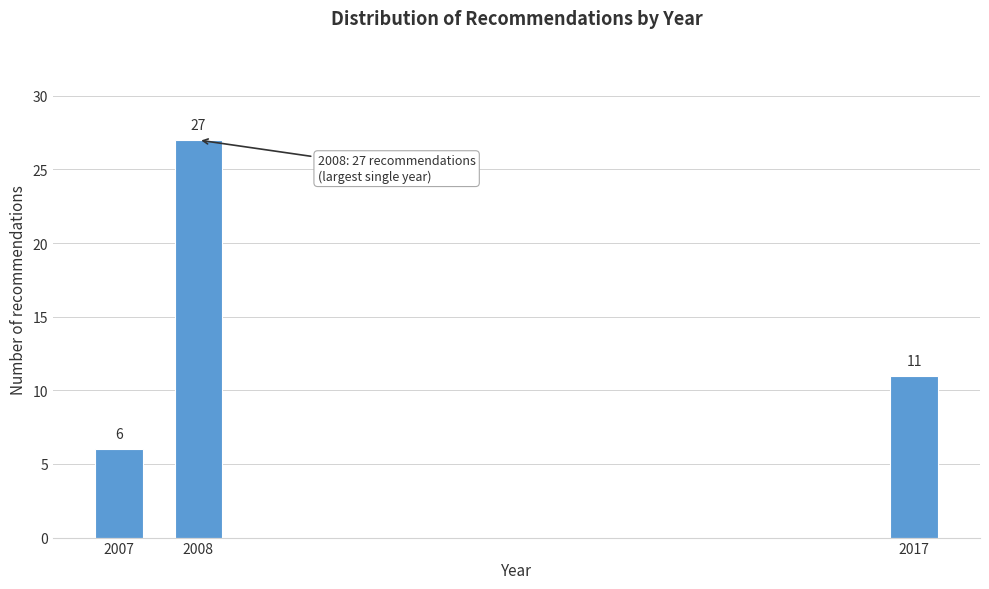

Reading left to right, what are all the values shown in this chart?

2007=6	2008=27	2017=11